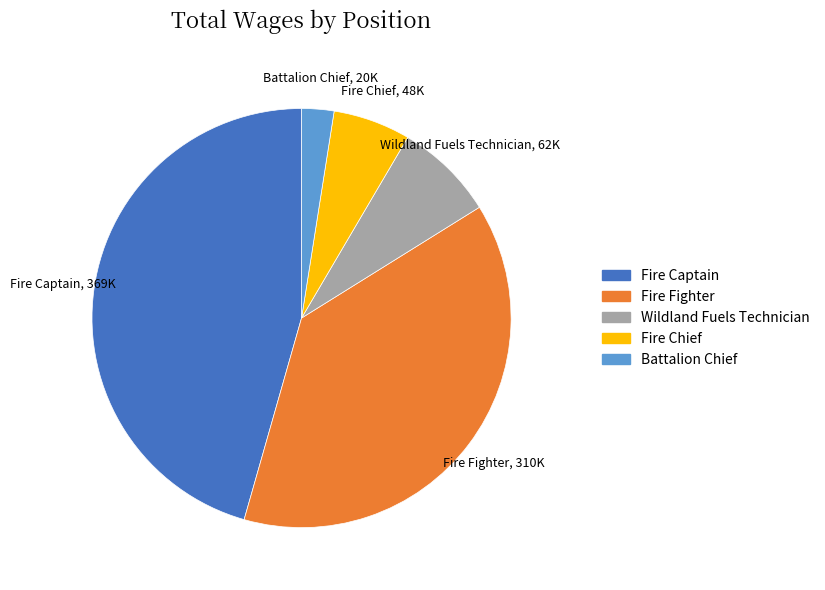

Does any single category account for the majority?

No